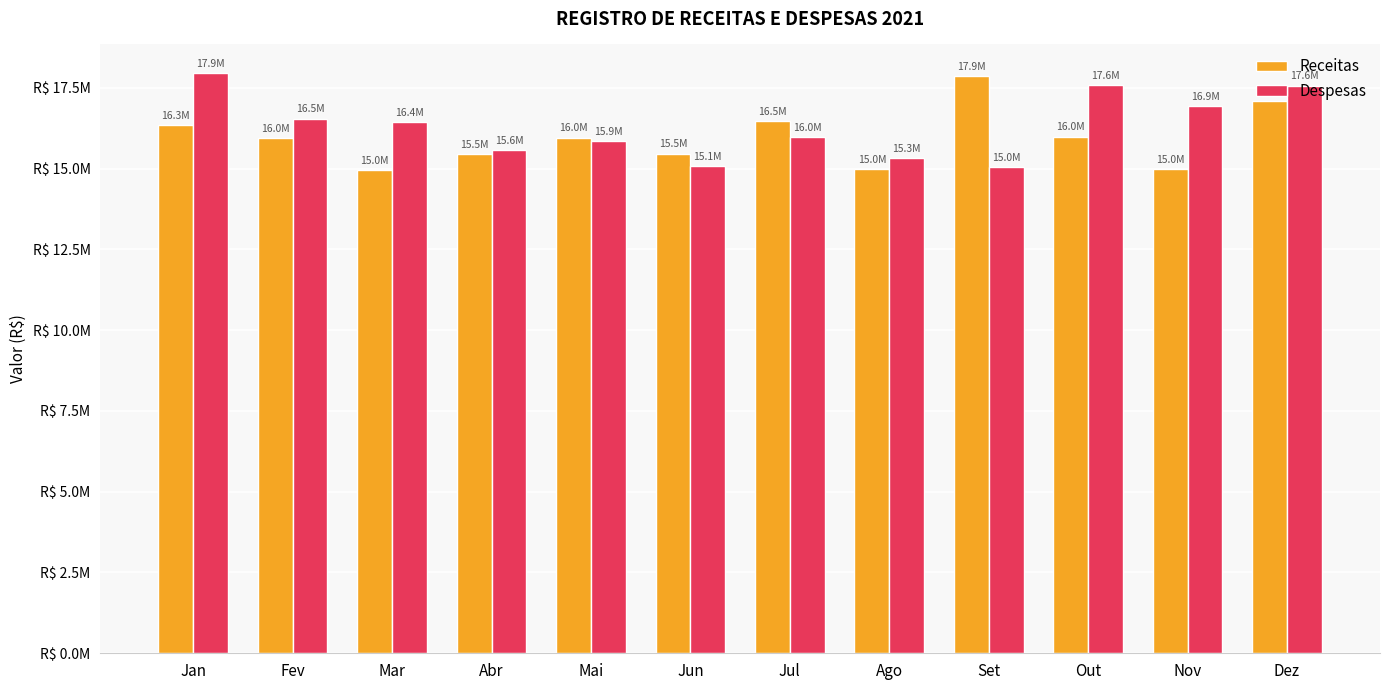

Are the bars horizontal?

No